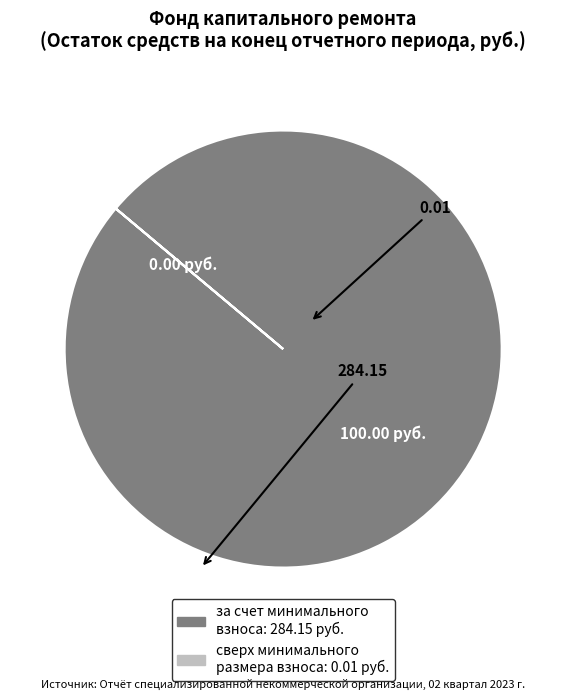

Is there any slice that represents more than half of the pie?

Yes